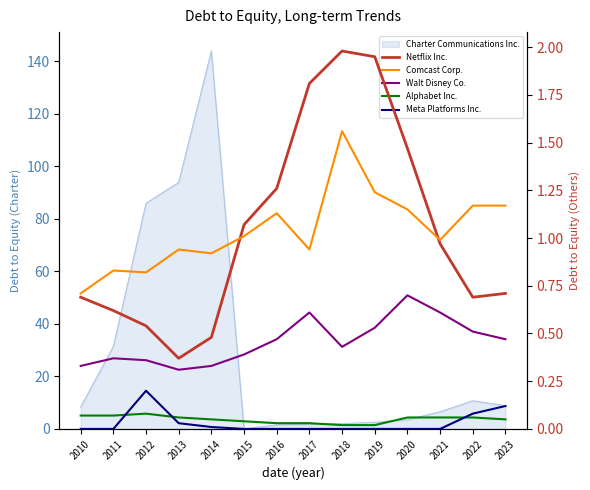

How many intersections are there between Netflix Inc. and Comcast Corp.?

2